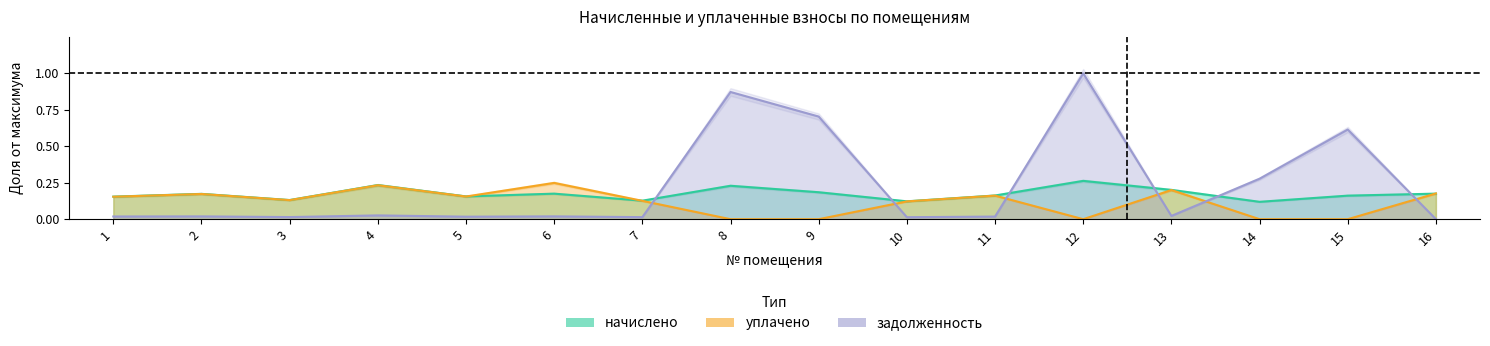

Rank the series at 2 from highest to lowest value.

начислено, уплачено, задолженность